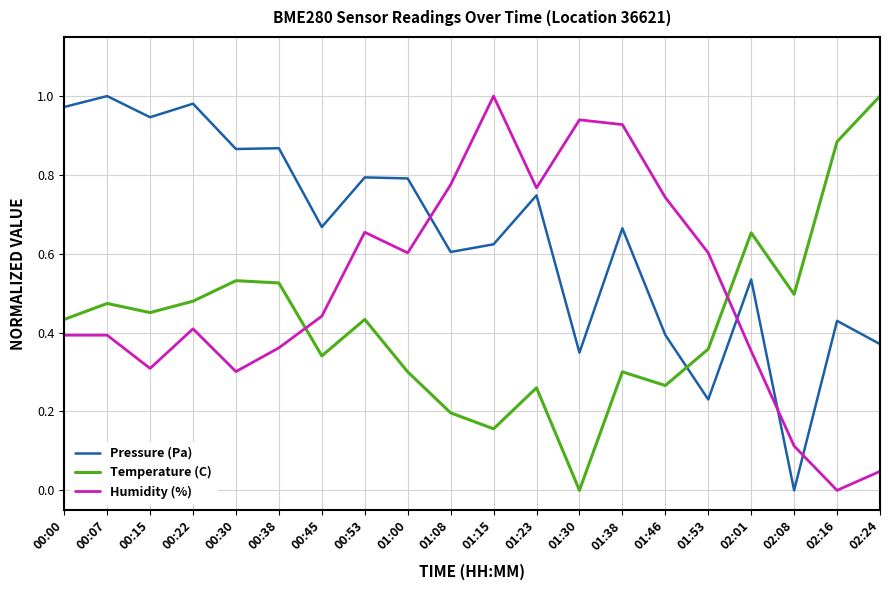

Between which two adjacent categories do Pressure (Pa) and Humidity (%) first intersect?

01:00 and 01:08